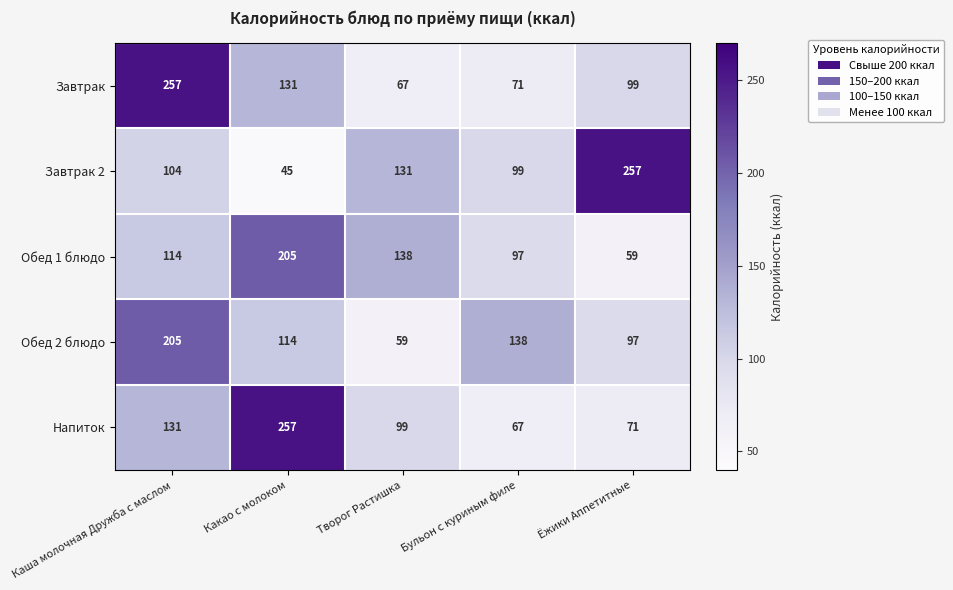

Which category has the lowest value across all series?

Какао с молоком